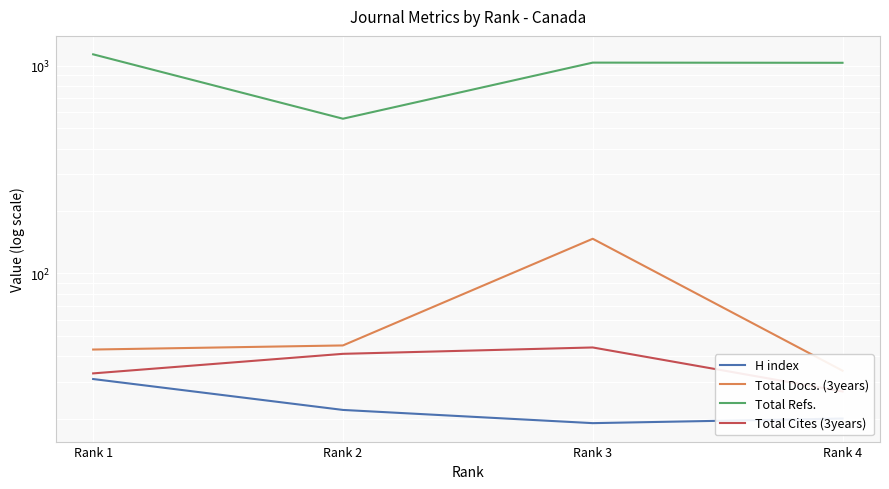

Is this an area chart (filled region under the line)?

No